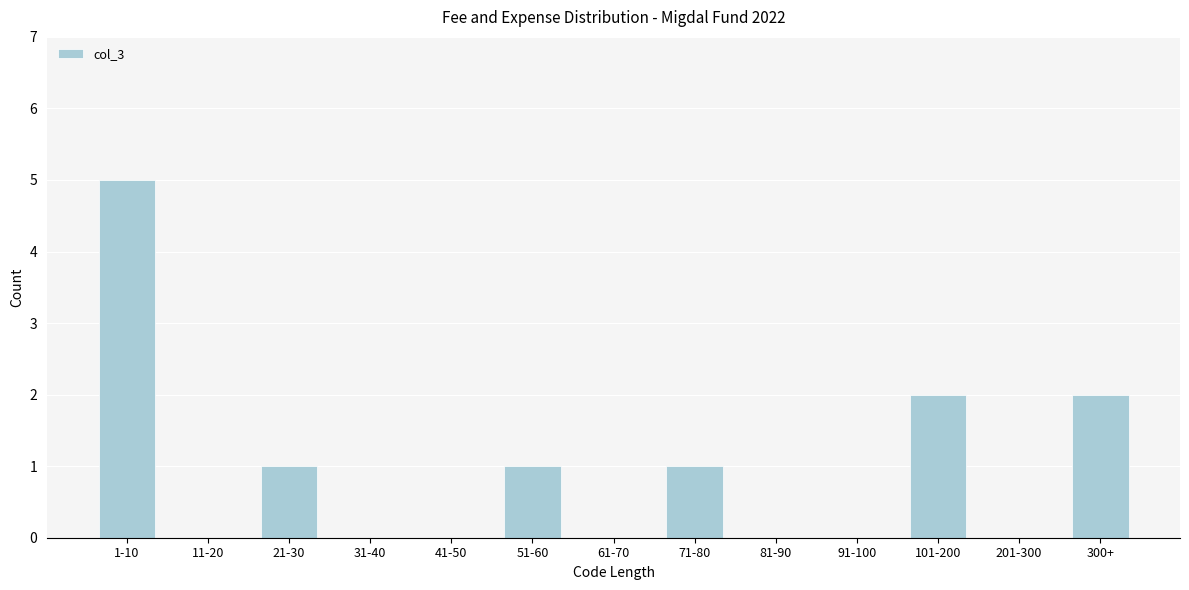

Reading left to right, extract all data points from this chart.

1-10=5	11-20=0	21-30=1	31-40=0	41-50=0	51-60=1	61-70=0	71-80=1	81-90=0	91-100=0	101-200=2	201-300=0	300+=2